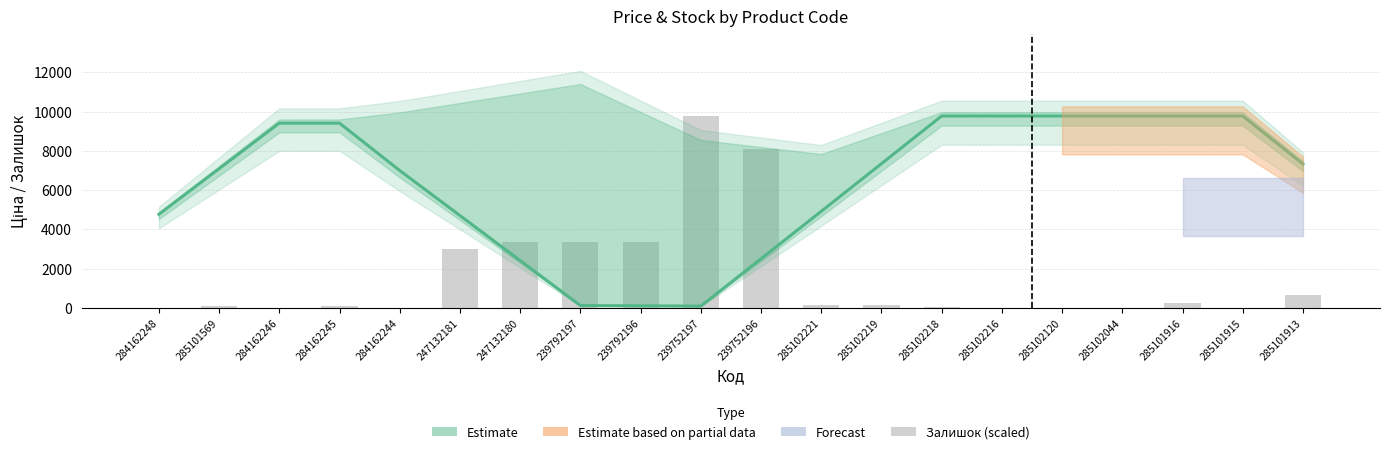

What position from the left is 285102044?

17